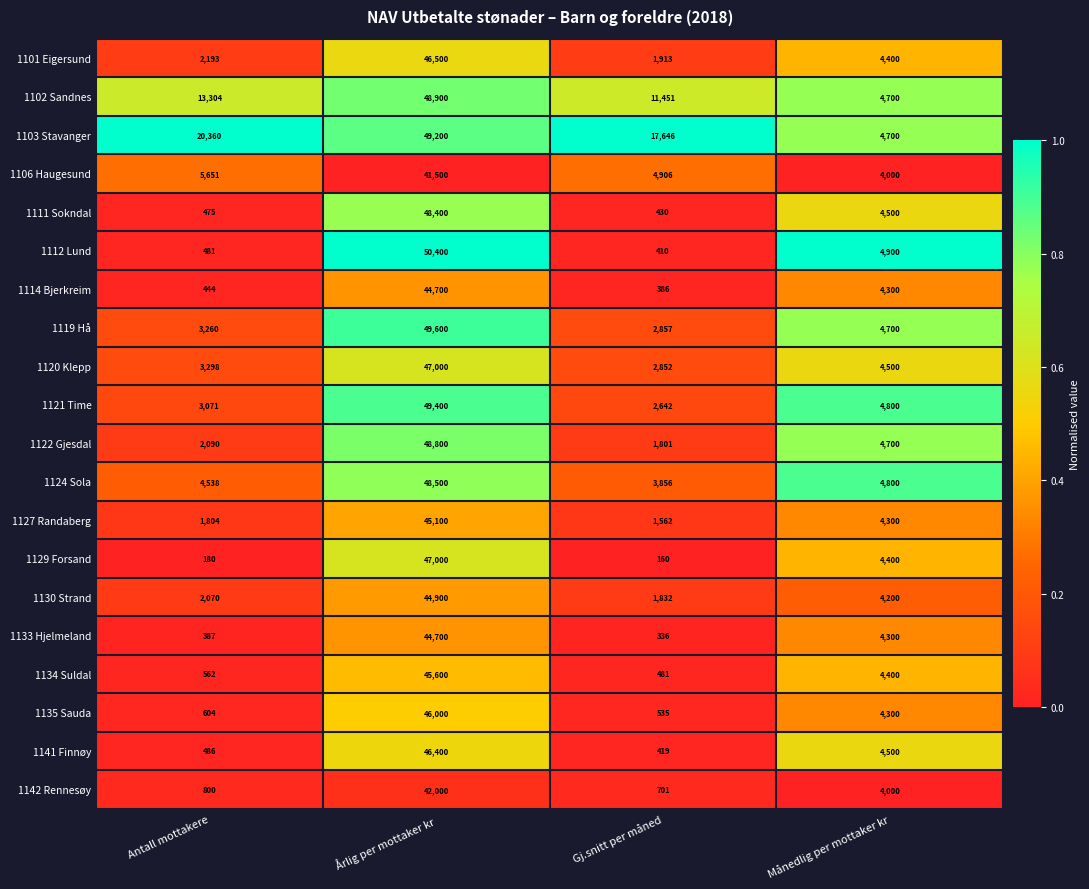

What is the difference between the maximum and minimum values in the 1111 Sokndal series?

47970